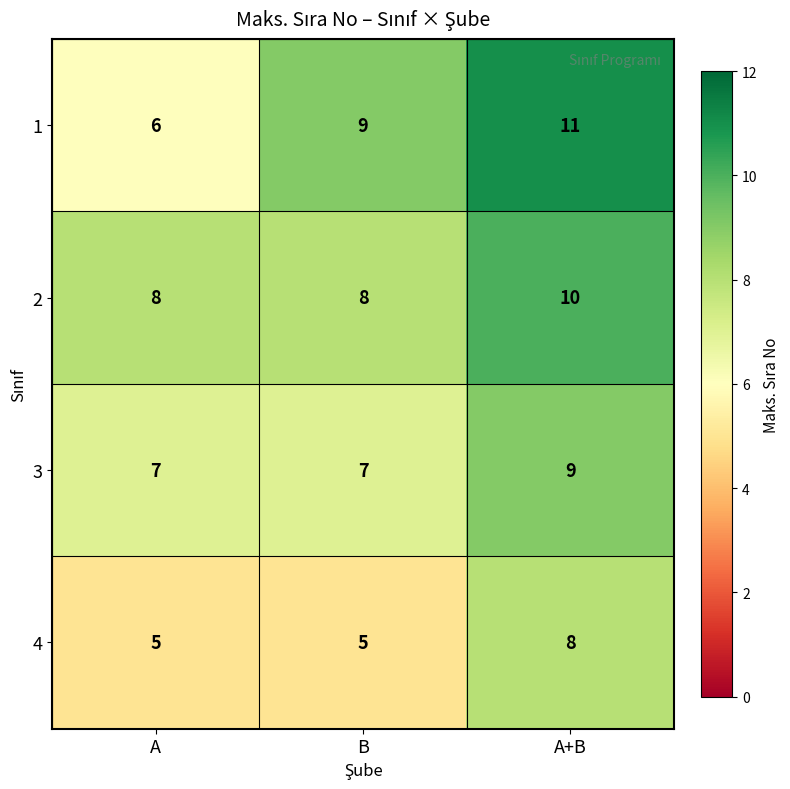

Is the value of 4 at A greater than the value of 3 at A+B?

No